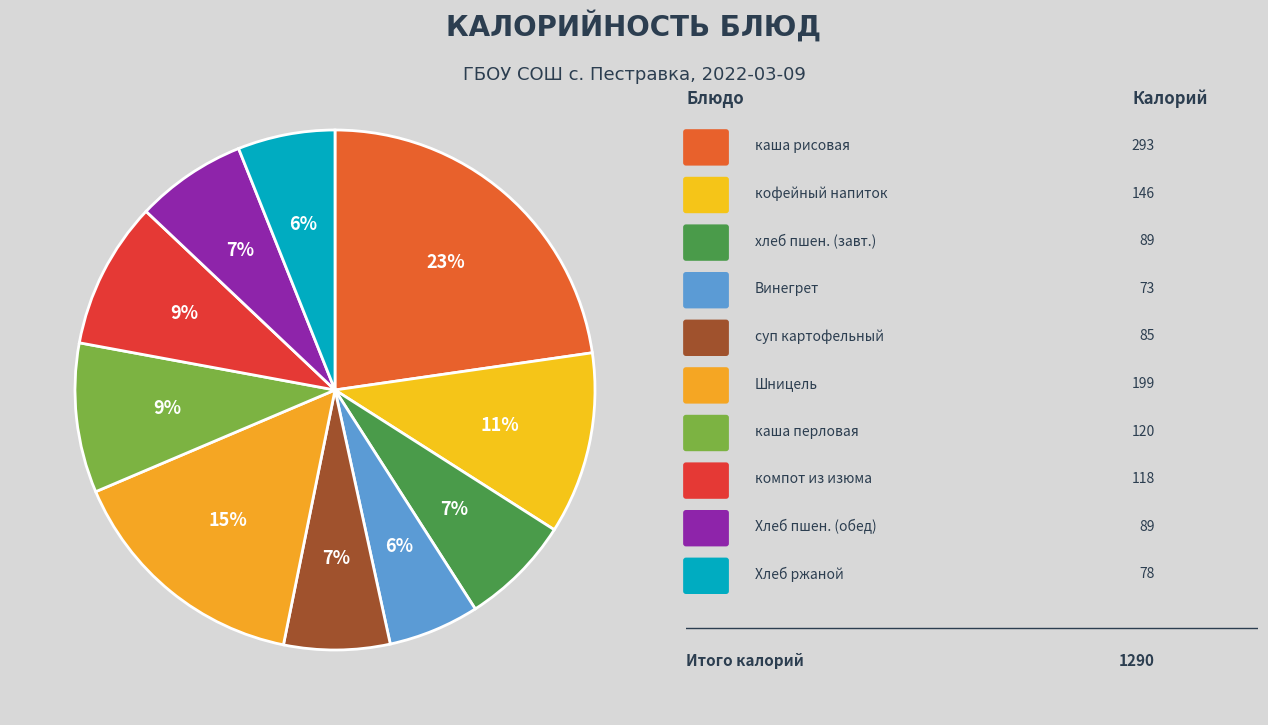

Count the number of slices in the pie.

10